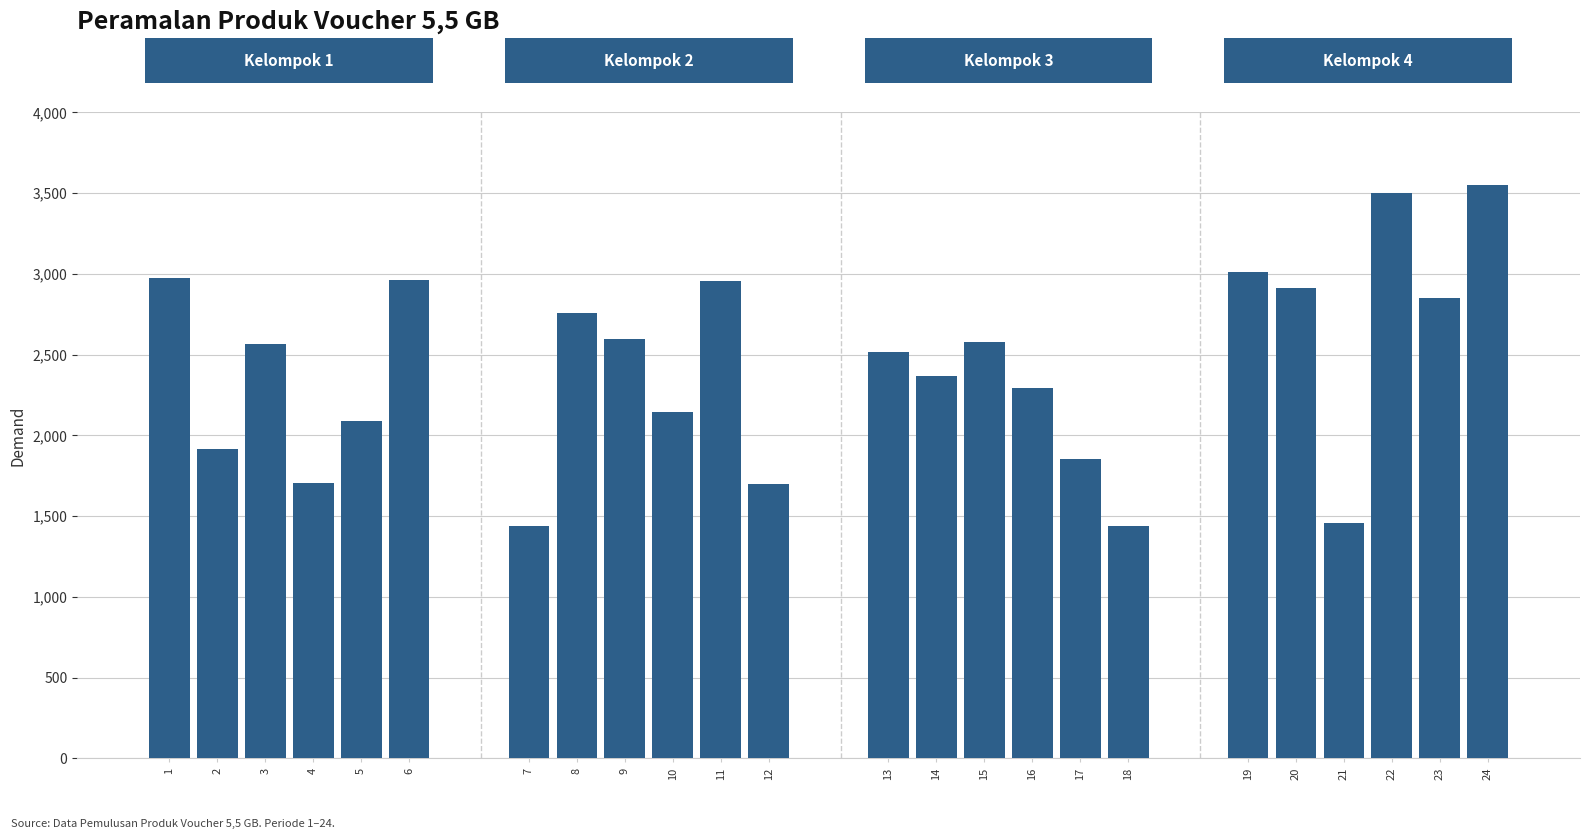

What is the value of the 6th bar from the left?

2962